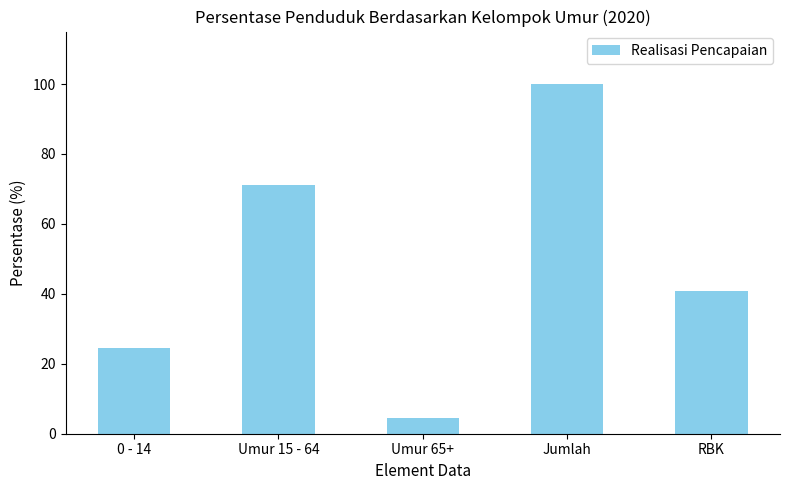

What is the minimum value shown in the chart?

4.4